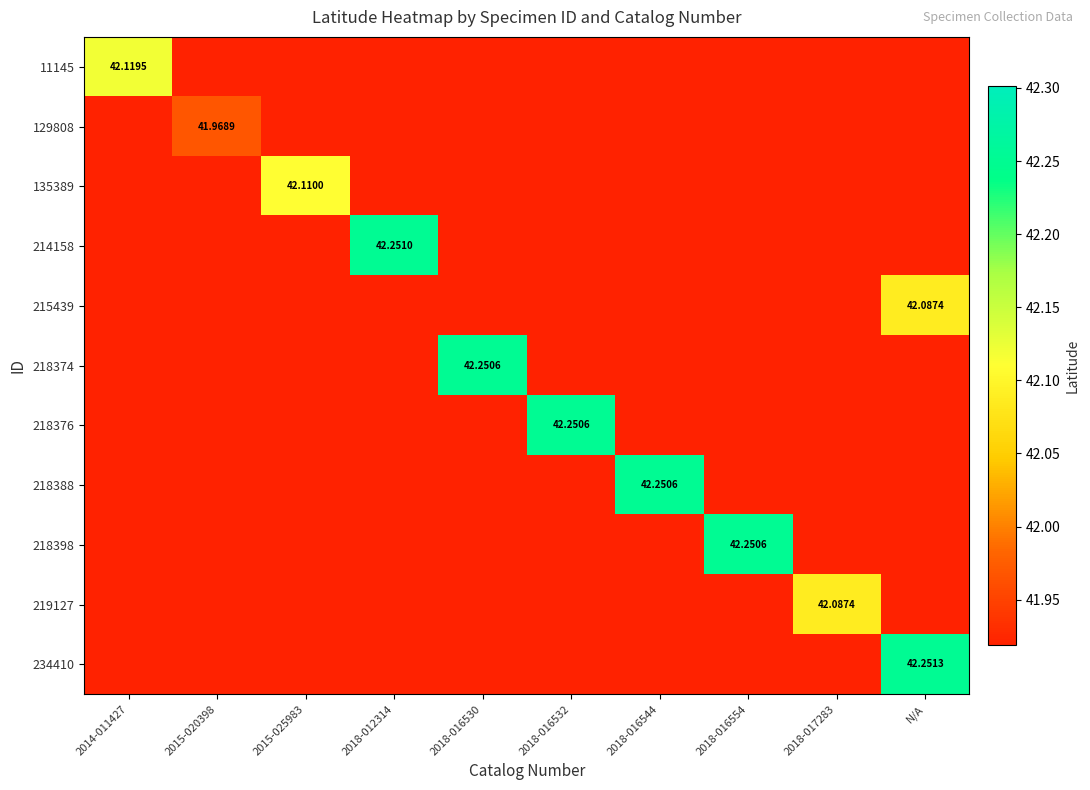

At 2018-016532, list the series in order from smallest to largest.

11145, 129808, 135389, 214158, 215439, 218374, 218388, 218398, 219127, 234410, 218376